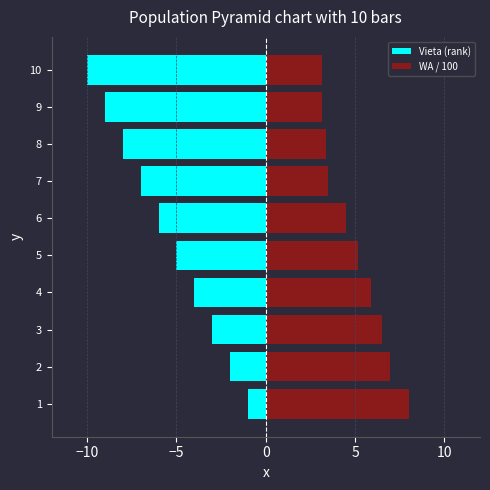

Which series has the largest total across all categories?

WA / 100